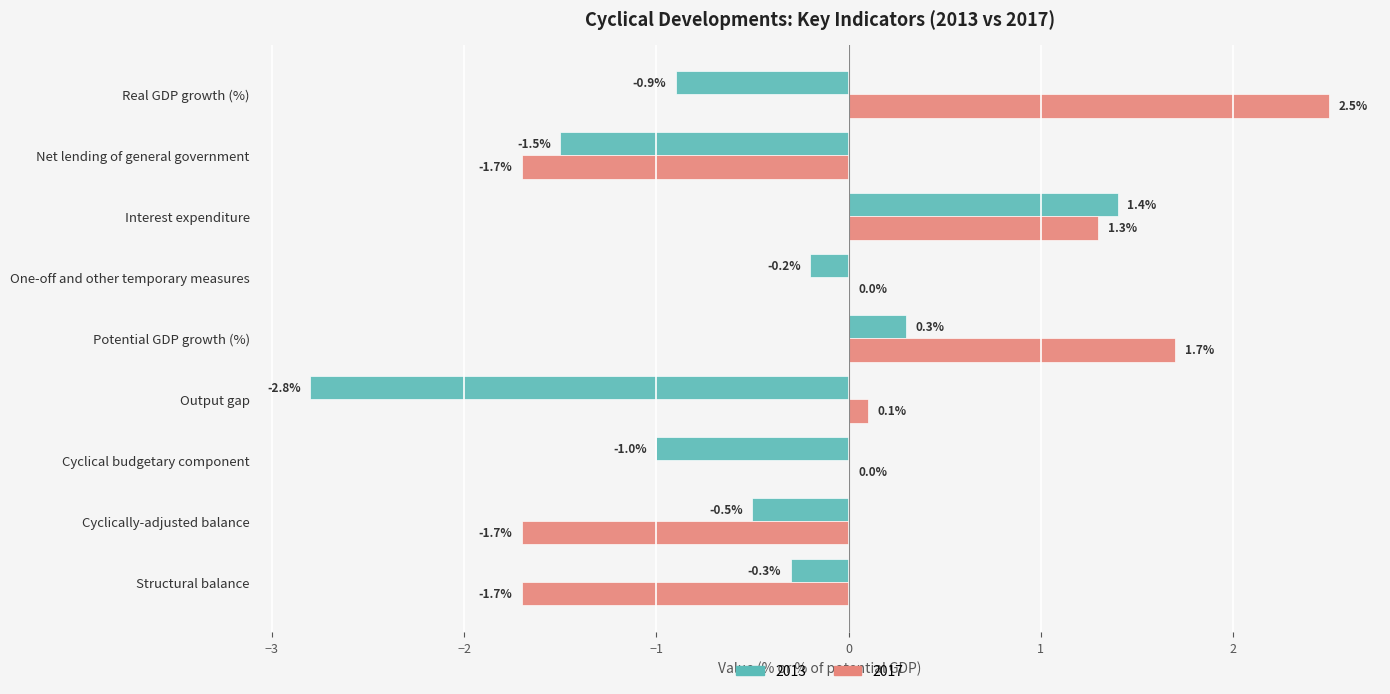

True or false: 2013 has a value of -0.3 at Structural balance.

True